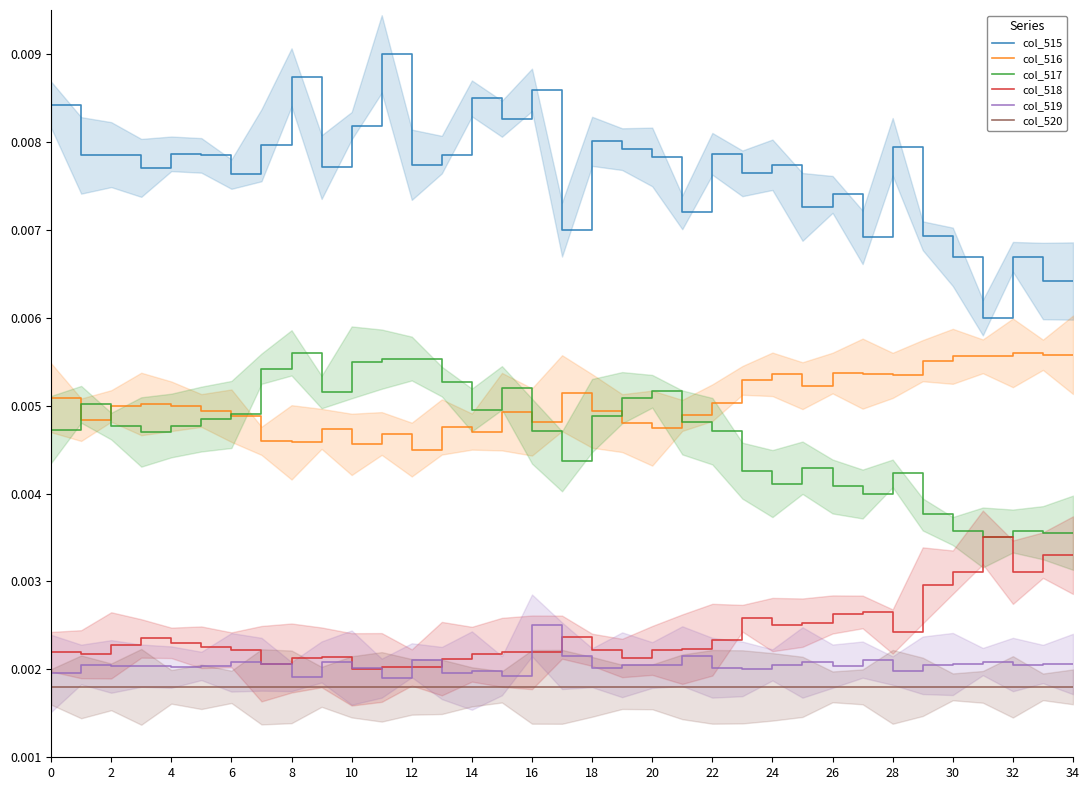

True or false: col_518 and col_515 cross at least once.

False